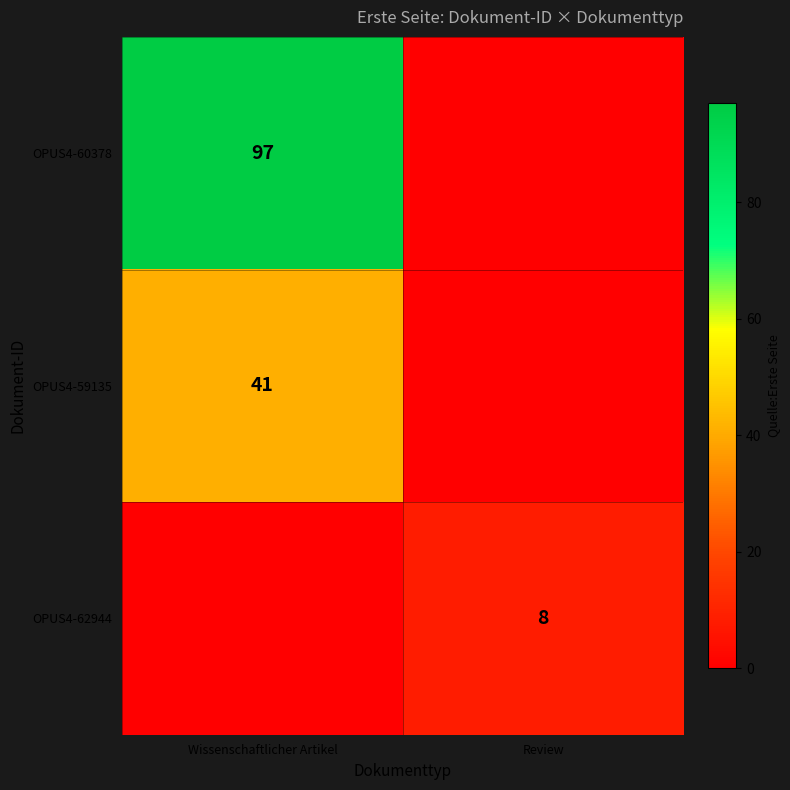

Between Wissenschaftlicher Artikel and Review, which is larger?

Wissenschaftlicher Artikel